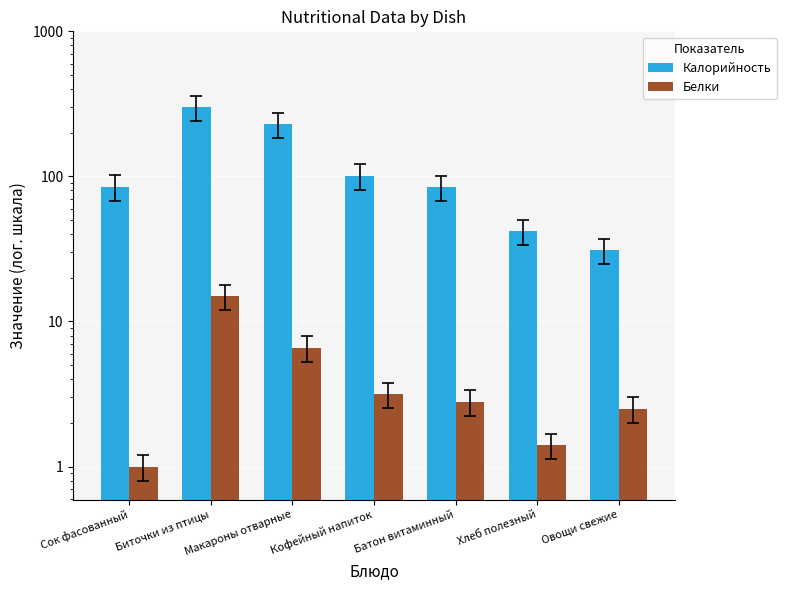

Rank the categories by Белки value from highest to lowest.

Биточки из птицы, Макароны отварные, Кофейный напиток, Батон витаминный, Овощи свежие, Хлеб полезный, Сок фасованный